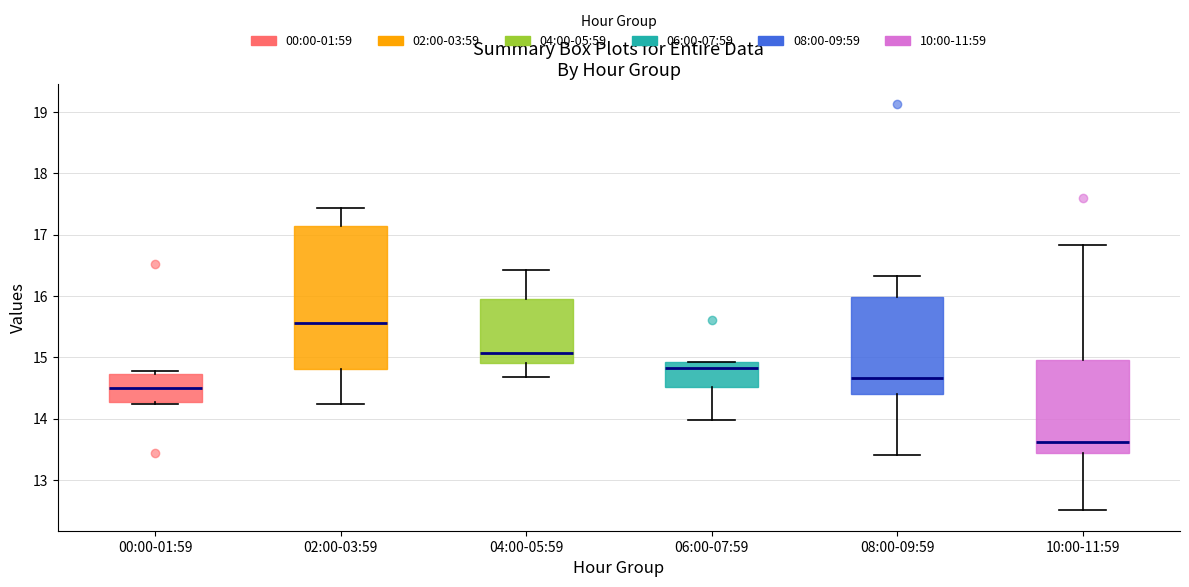

Which box has the lowest median line?

10:00-11:59